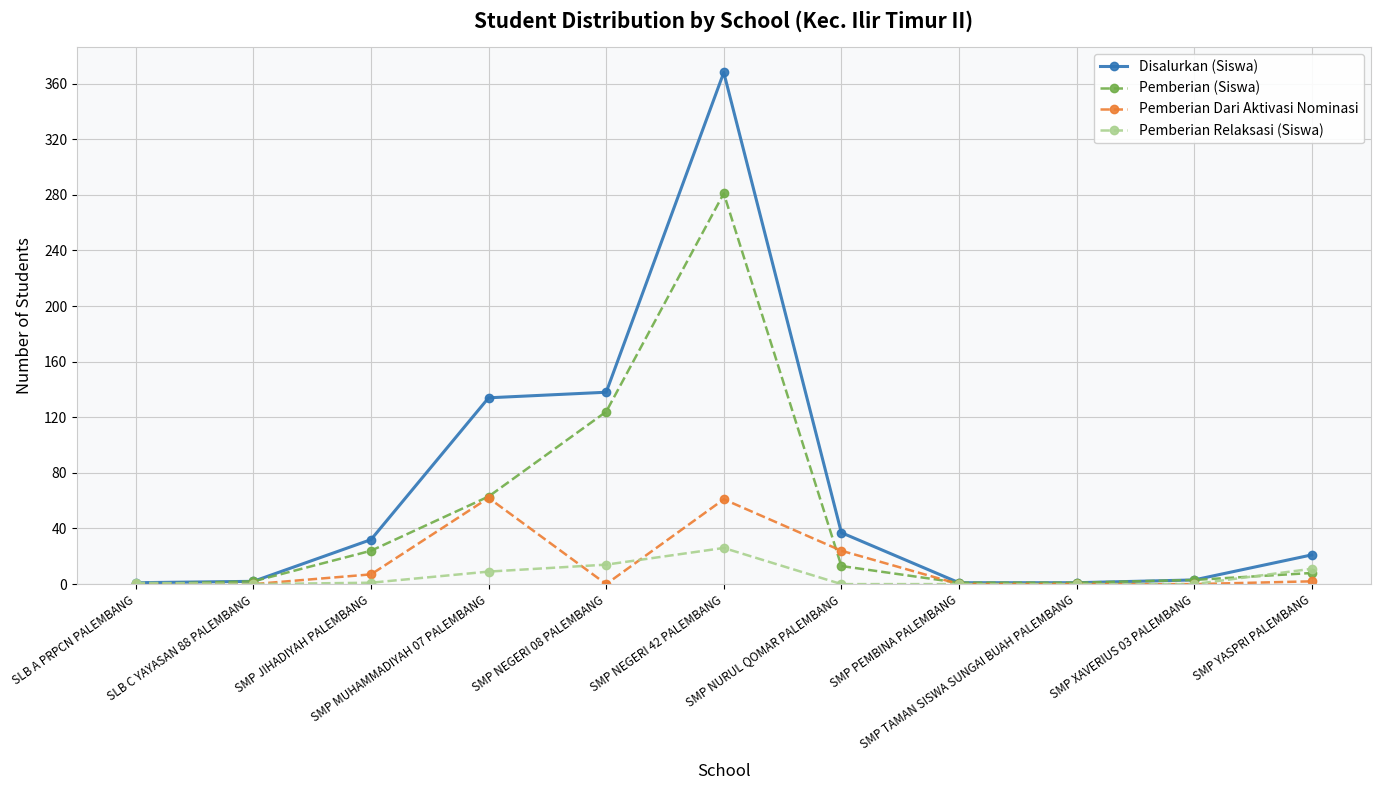

At which category is the sum across all series the highest?

SMP NEGERI 42 PALEMBANG